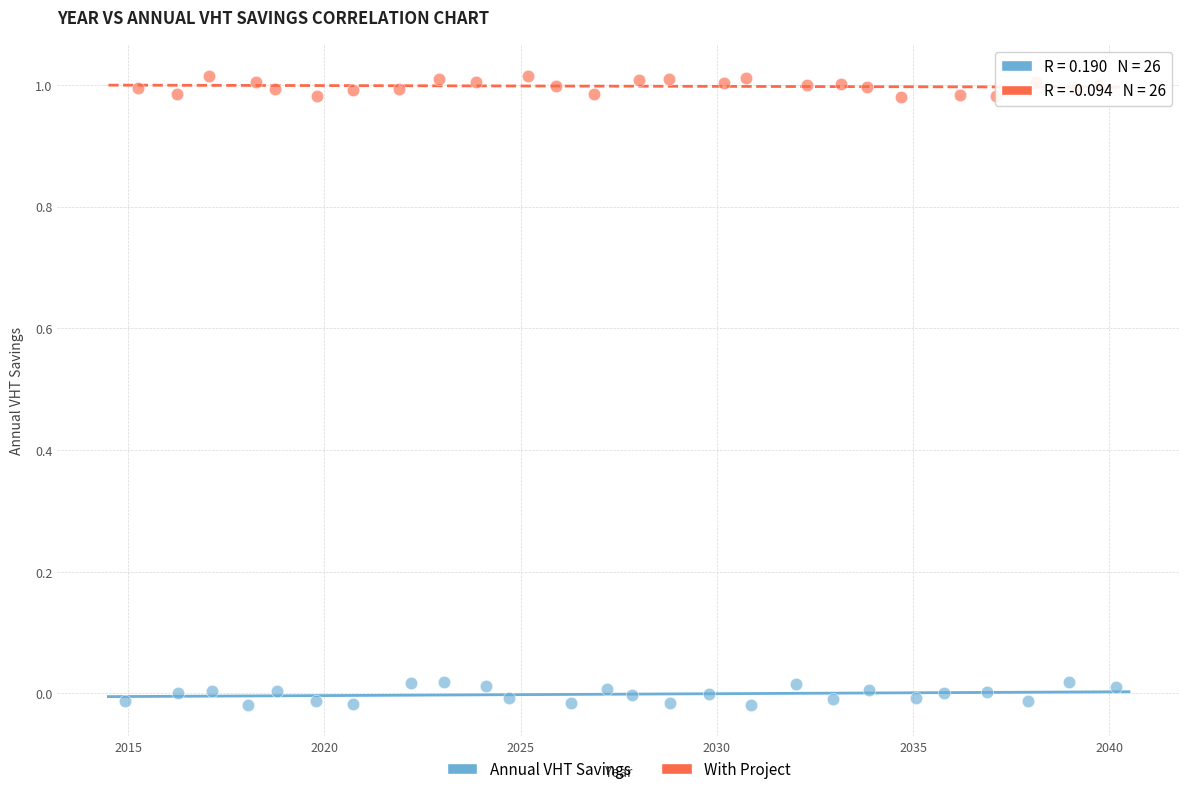

Which series contains the lowest Y value?

Annual VHT Savings